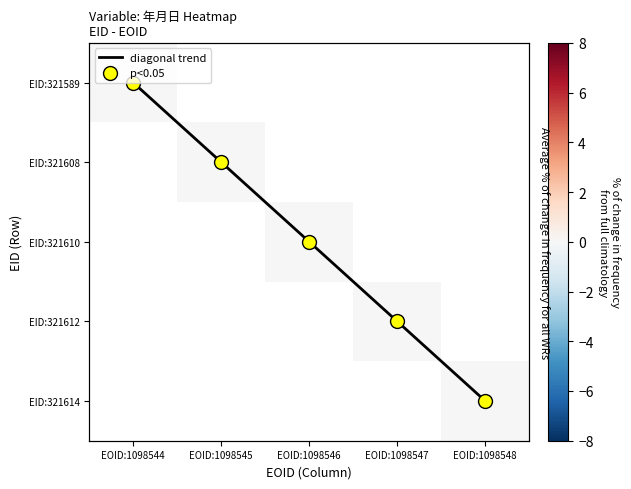

Which series has the widest spread of values?

diagonal trend